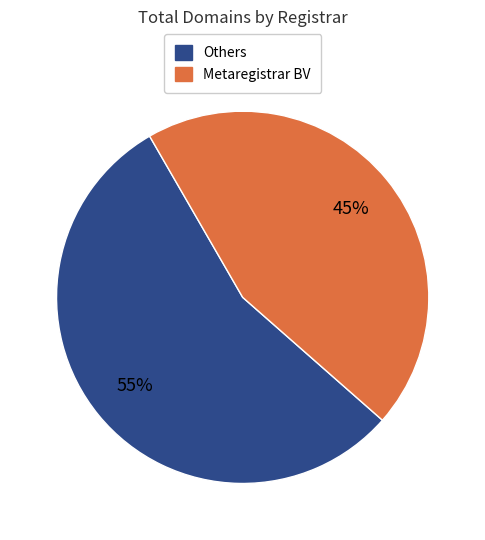

Is there any slice that represents more than half of the pie?

Yes